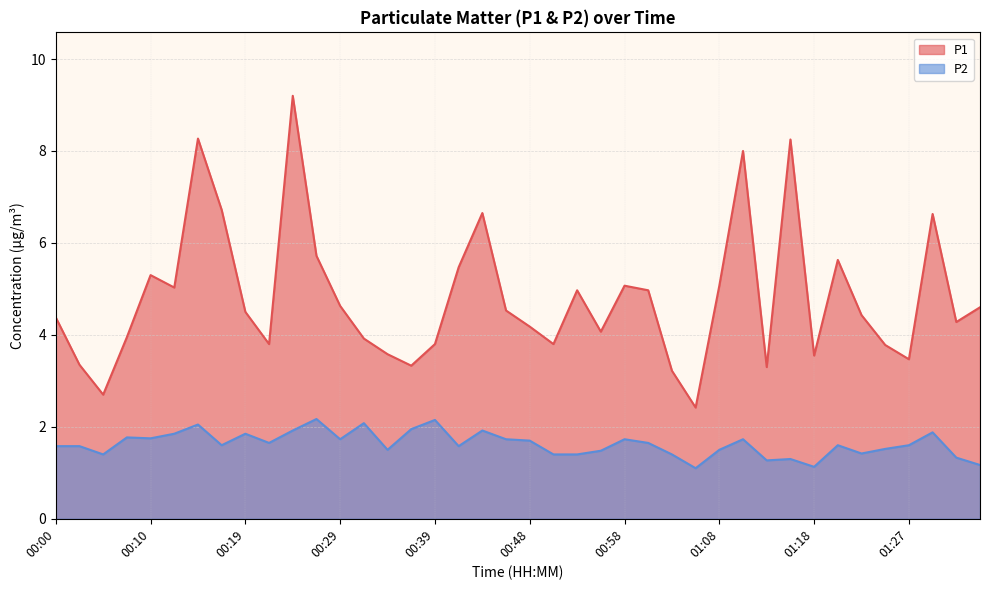

Read the P2 value at 00:14.

2.0